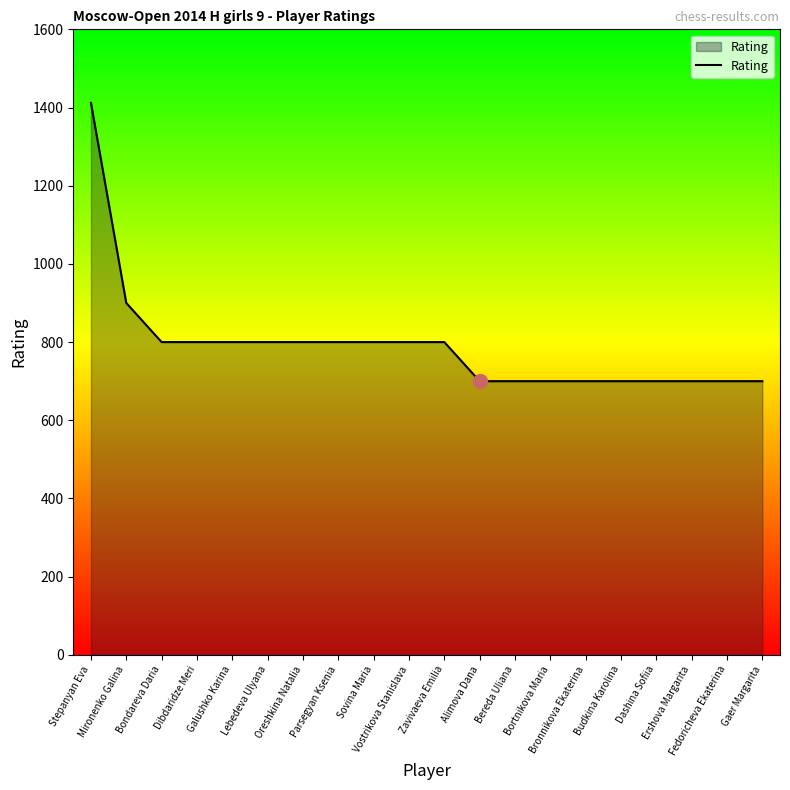

True or false: the data shows 1376 at Sovina Maria.

False